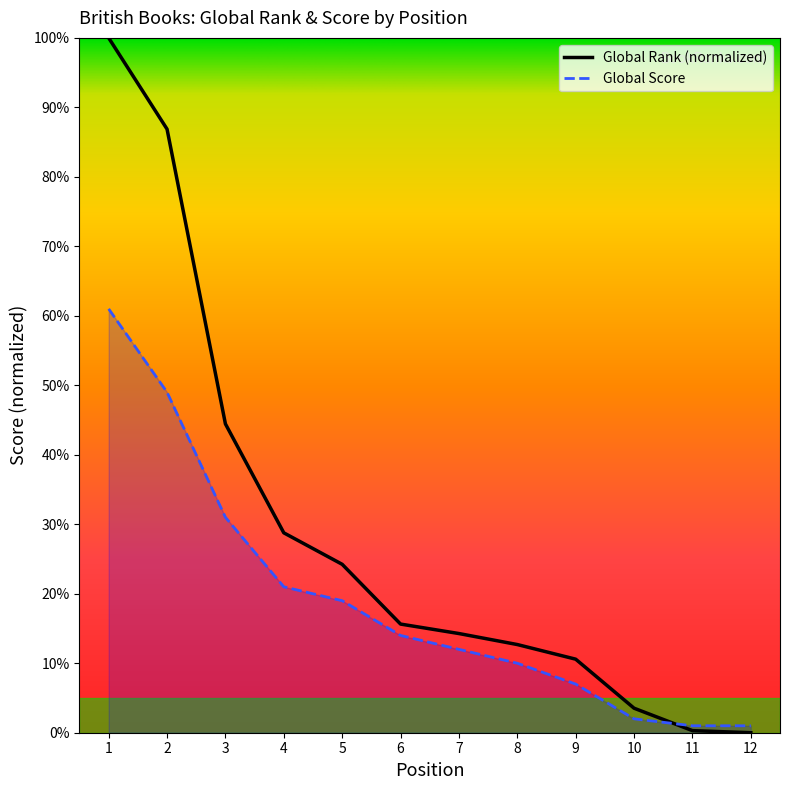

What is the total value across all series at 7?

26.3